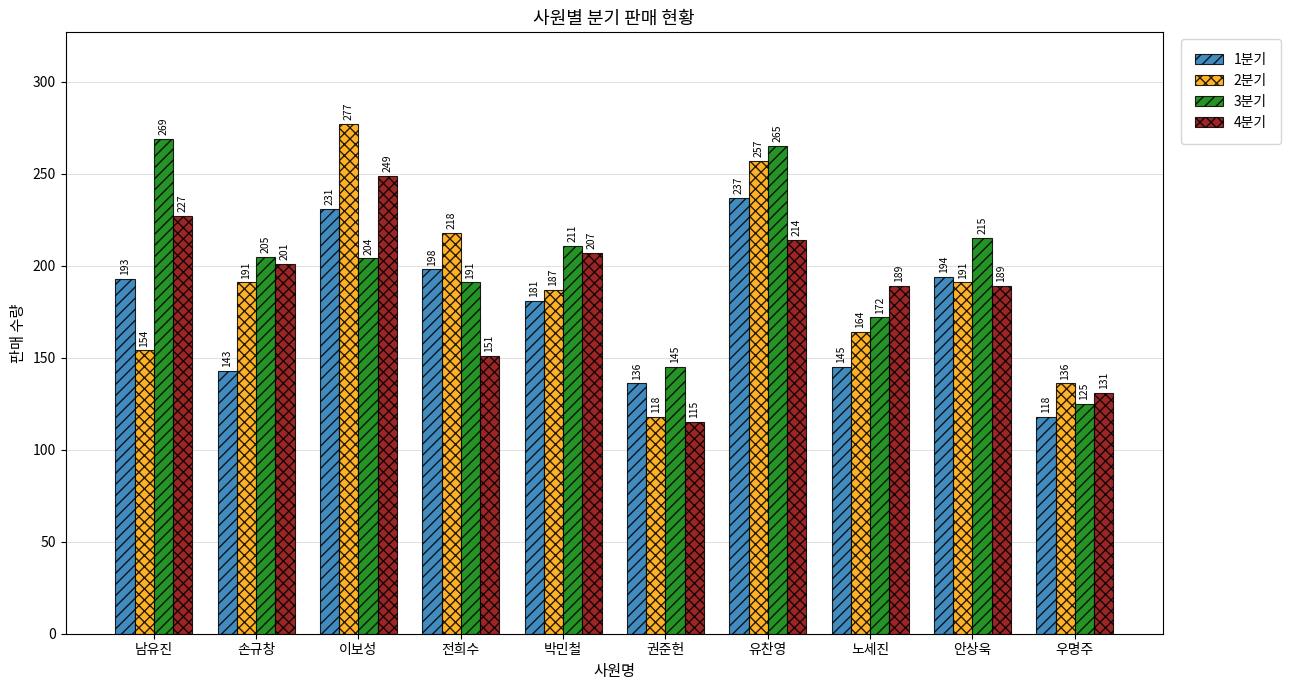

What is the value of the 1분기 bar at the 4th from the left?

198